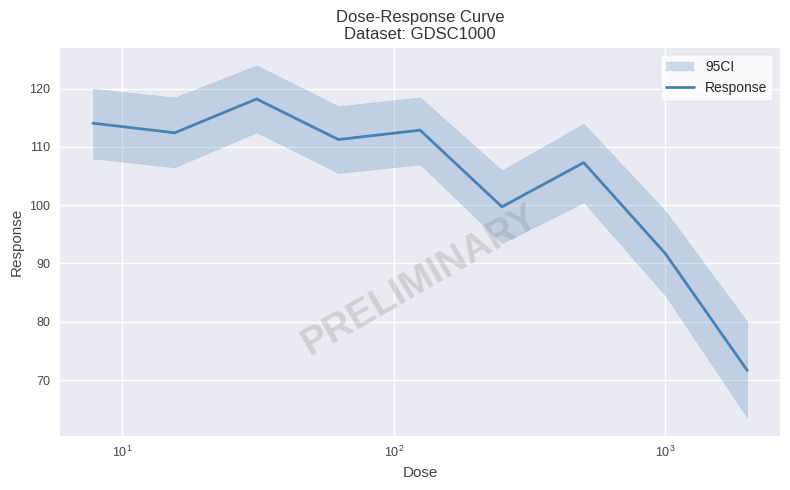

What is the minimum value shown in the chart?

71.6